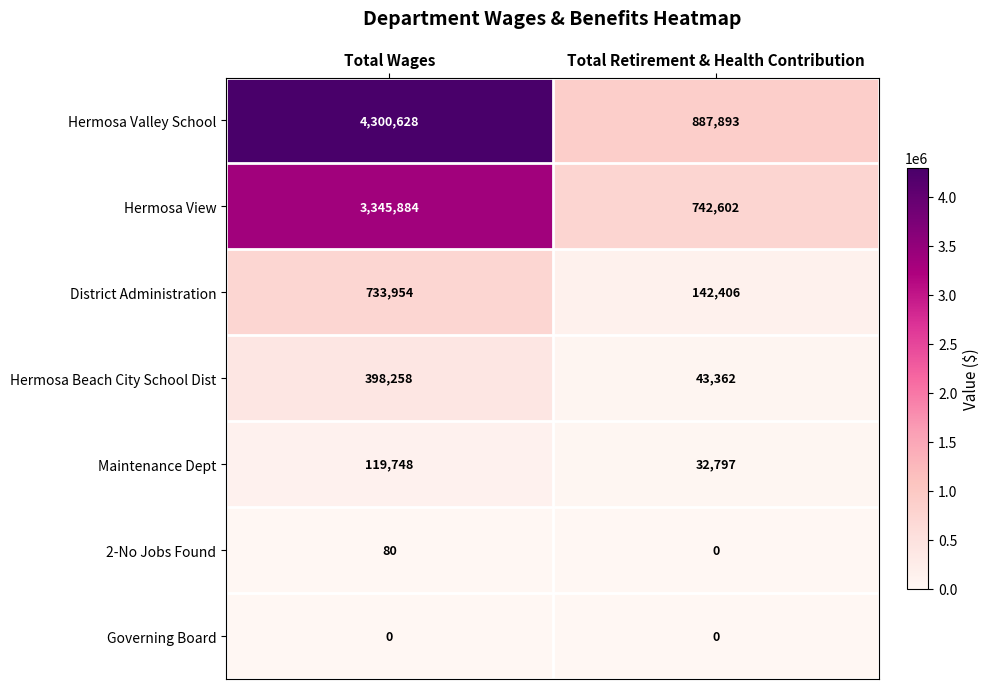

Reading left to right, list all the values displayed in this chart.

Hermosa Valley School: Total Wages=4300628	Total Retirement & Health Contribution=887893
Hermosa View: Total Wages=3345884	Total Retirement & Health Contribution=742602
District Administration: Total Wages=733954	Total Retirement & Health Contribution=142406
Hermosa Beach City School Dist: Total Wages=398258	Total Retirement & Health Contribution=43362
Maintenance Dept: Total Wages=119748	Total Retirement & Health Contribution=32797
2-No Jobs Found: Total Wages=80	Total Retirement & Health Contribution=0
Governing Board: Total Wages=0	Total Retirement & Health Contribution=0